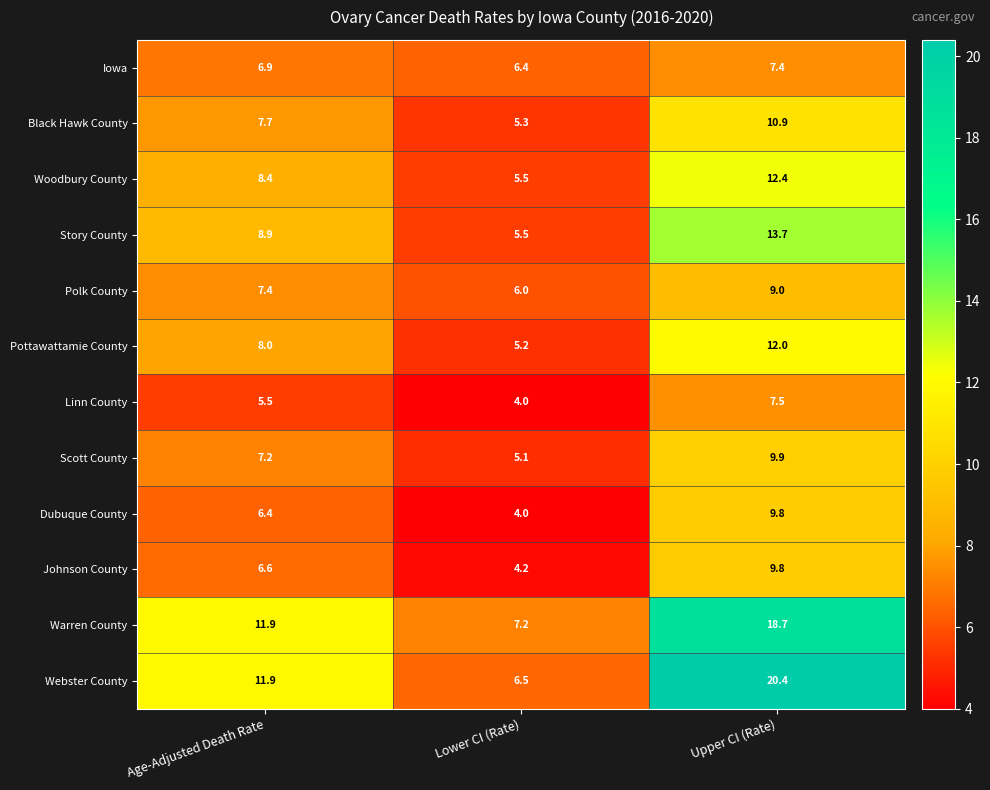

Which label corresponds to the smallest value in the chart?

Lower CI (Rate)